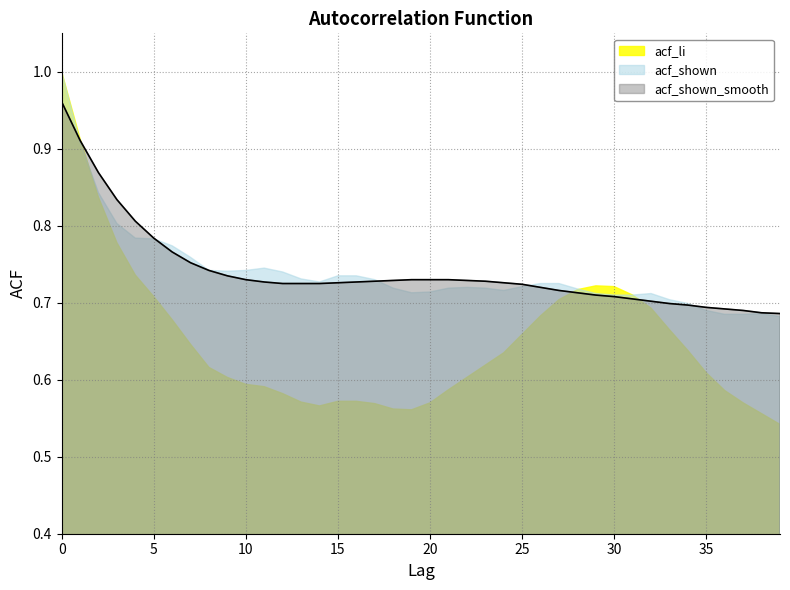

Which series has the largest total across all categories?

acf_shown_smooth